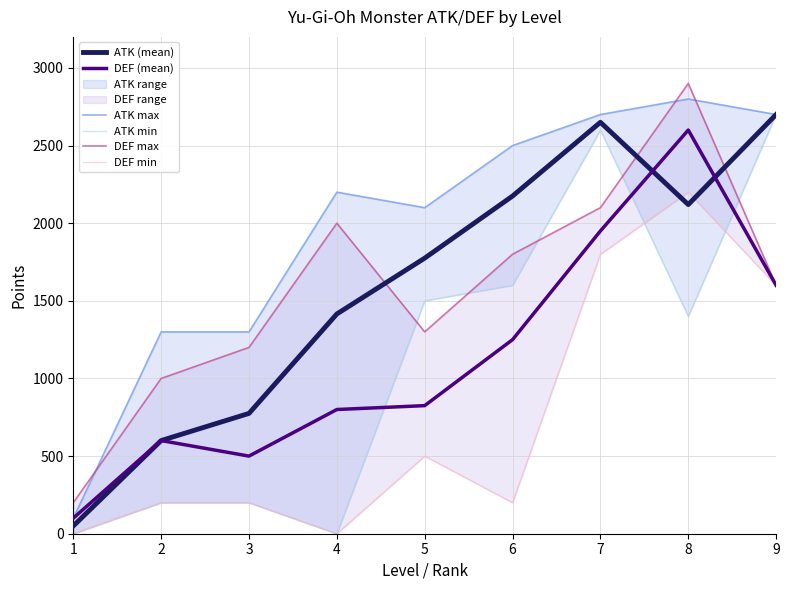

Reading left to right, list all the values displayed in this chart.

ATK (mean): 1=50.0	2=600.0	3=775.0	4=1415.4	5=1775.0	6=2175.0	7=2650.0	8=2120.0	9=2700.0
DEF (mean): 1=100.0	2=600.0	3=500.0	4=800.0	5=825.0	6=1250.0	7=1950.0	8=2600.0	9=1600.0
ATK max: 1=100.0	2=1300.0	3=1300.0	4=2200.0	5=2100.0	6=2500.0	7=2700.0	8=2800.0	9=2700.0
ATK min: 1=0.0	2=200.0	3=200.0	4=0.0	5=1500.0	6=1600.0	7=2600.0	8=1400.0	9=2700.0
DEF max: 1=200.0	2=1000.0	3=1200.0	4=2000.0	5=1300.0	6=1800.0	7=2100.0	8=2900.0	9=1600.0
DEF min: 1=0.0	2=200.0	3=200.0	4=0.0	5=500.0	6=200.0	7=1800.0	8=2200.0	9=1600.0